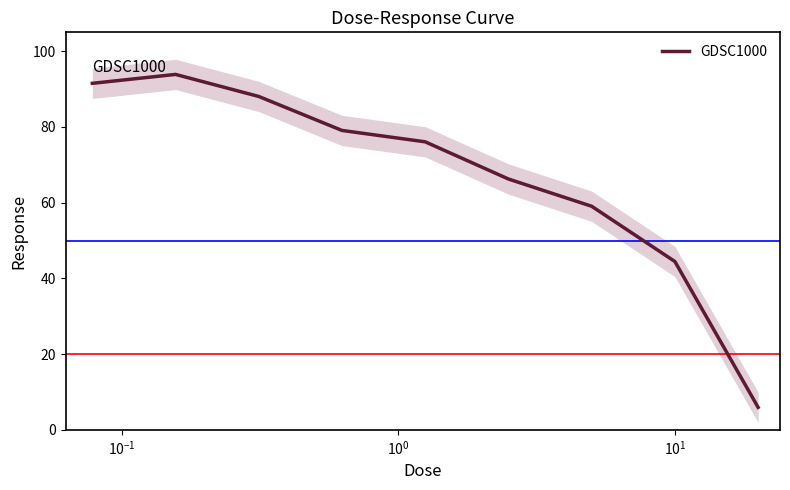

Reading left to right, transcribe all the data shown in this chart.

91.5	93.9	88.1	79.1	76.1	66.3	59.1	44.5	5.9